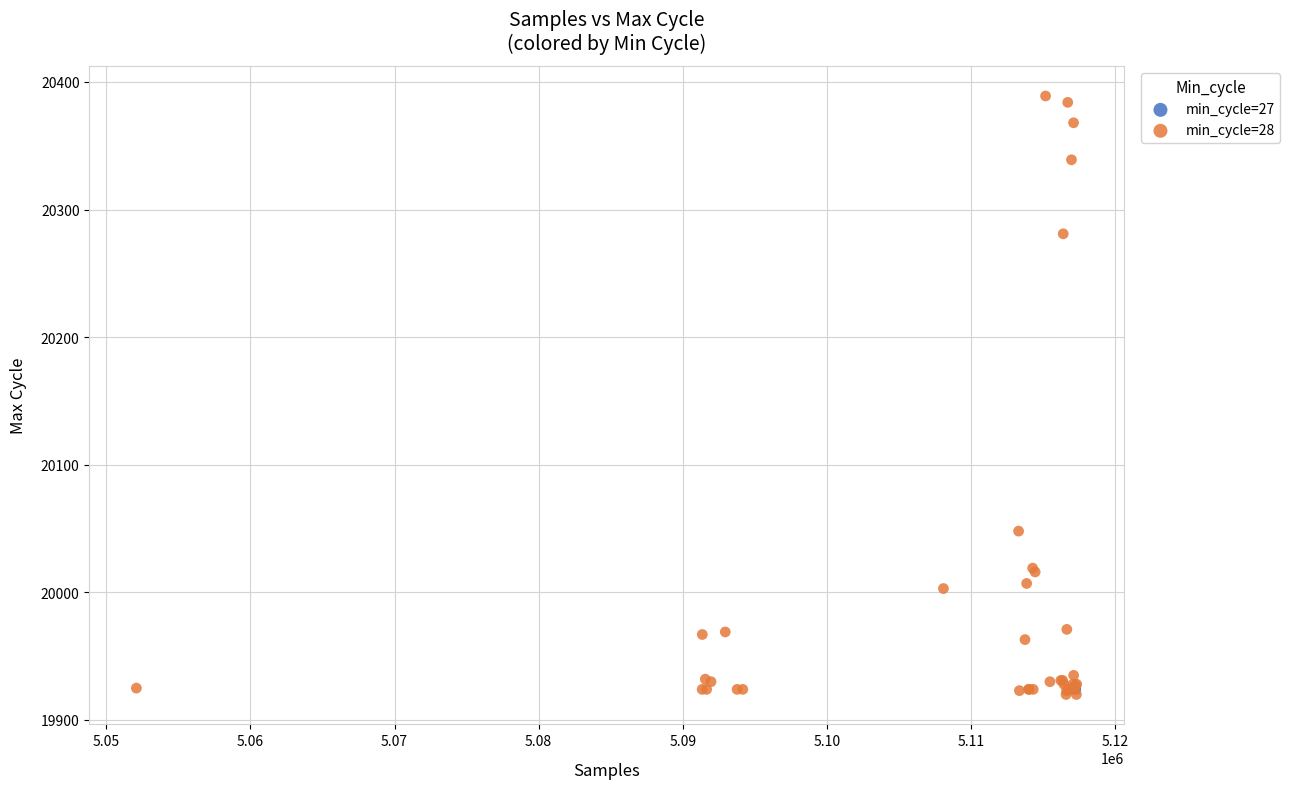

What are all the series names shown in the legend?

min_cycle=27, min_cycle=28